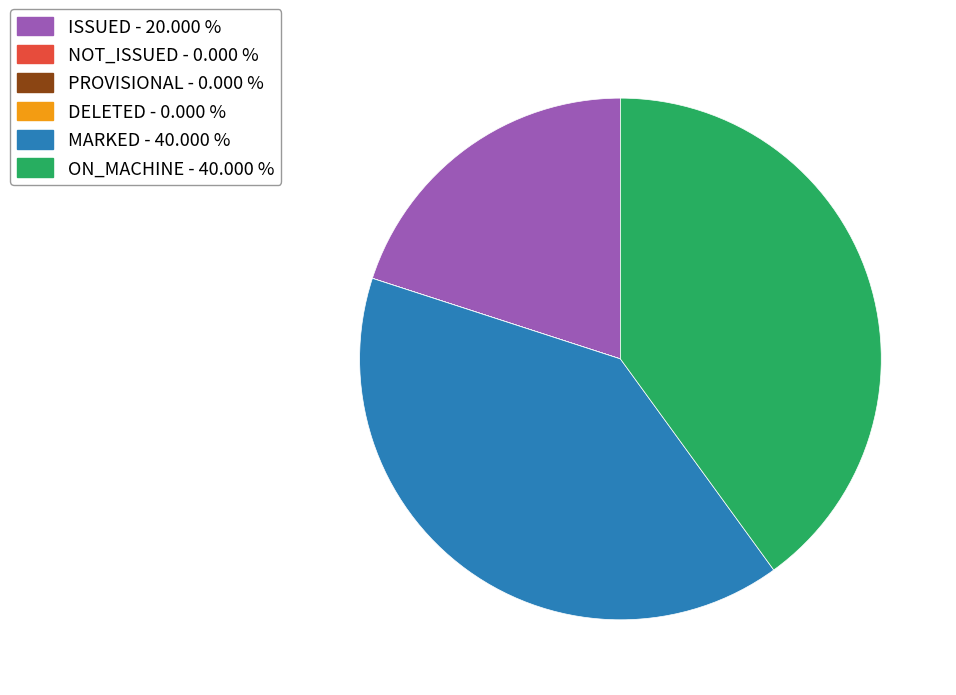

Is there any slice that represents more than half of the pie?

No